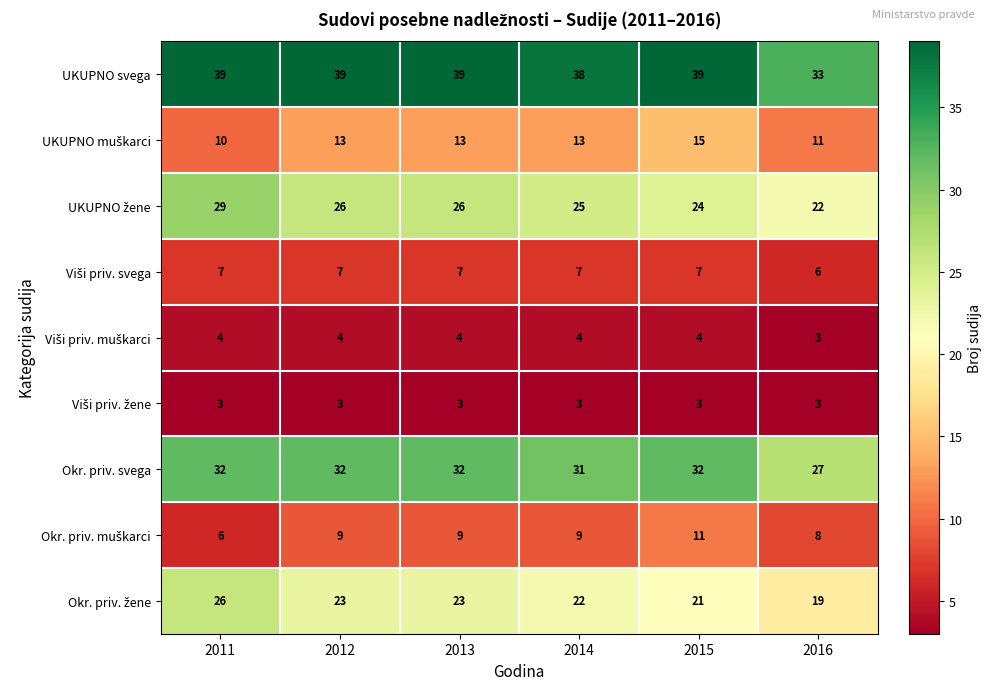

The value of Okr. priv. svega at 2012 is 32. True or false?

True